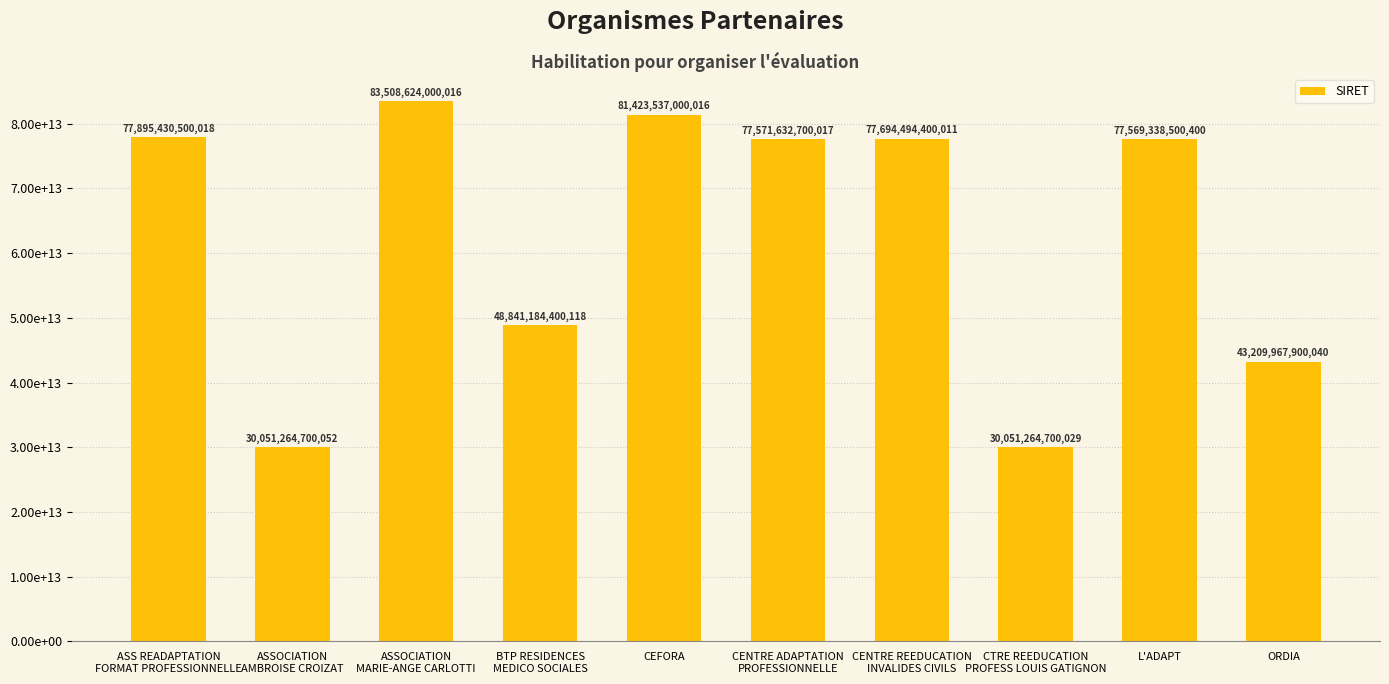

Where does the data first go above 77571632700017?

ASS READAPTATION
FORMAT PROFESSIONNELLE